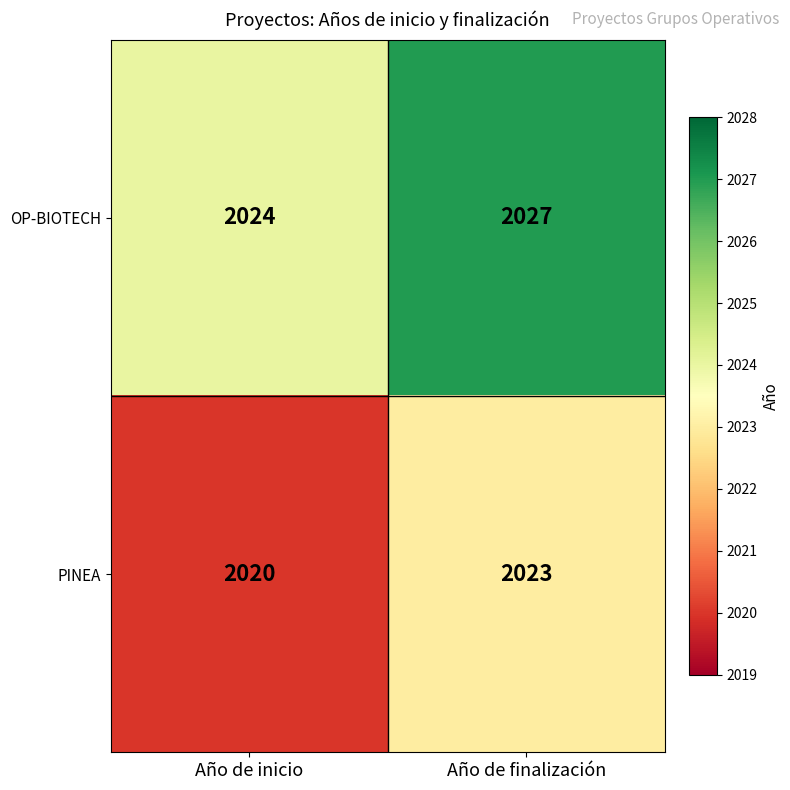

Where is PINEA nearest to the value 2021?

Año de inicio